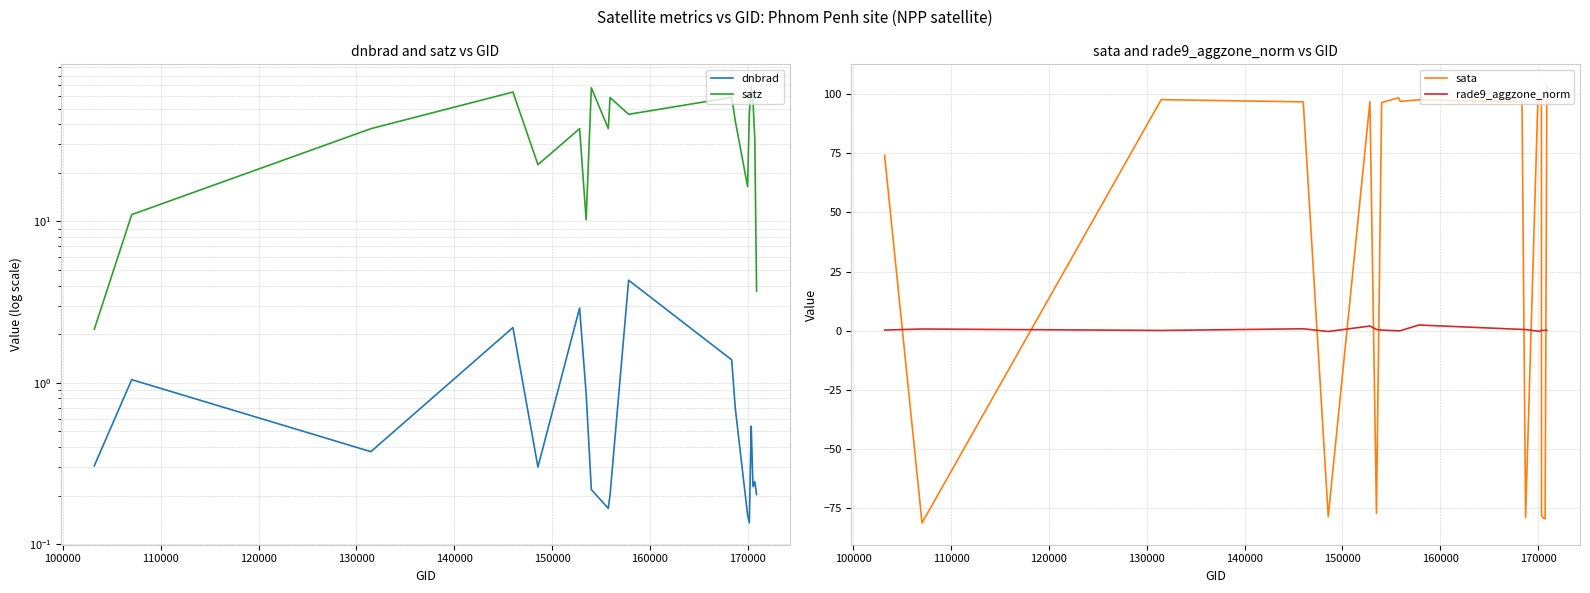

Does the chart display data point markers on the line(s)?

No